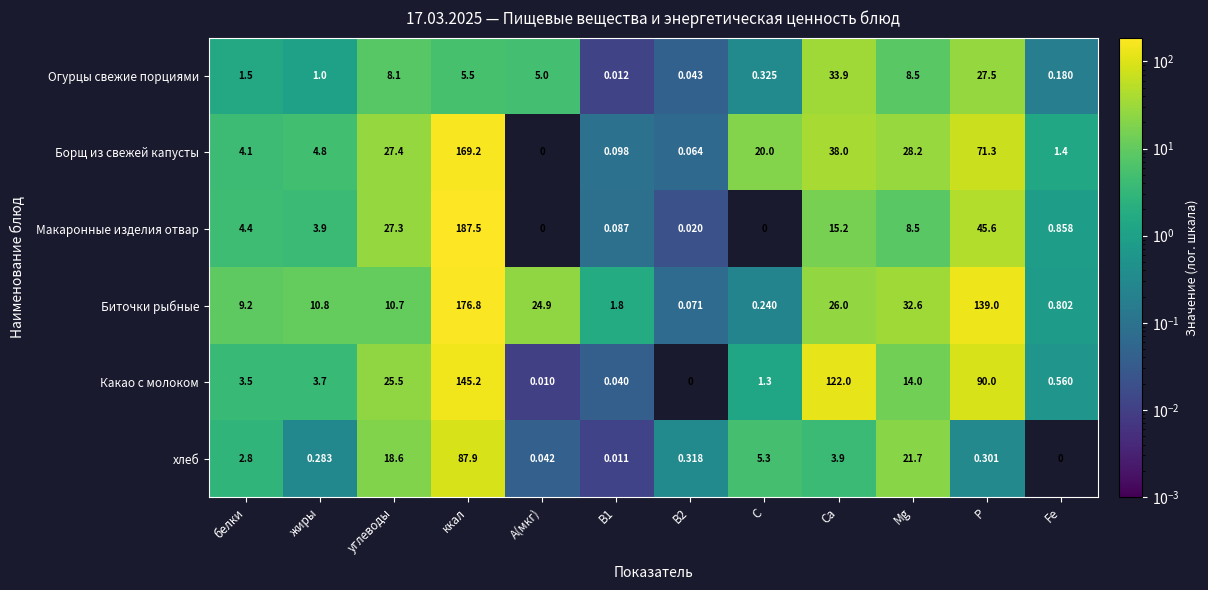

What is the total value across all series at белки?

25.5